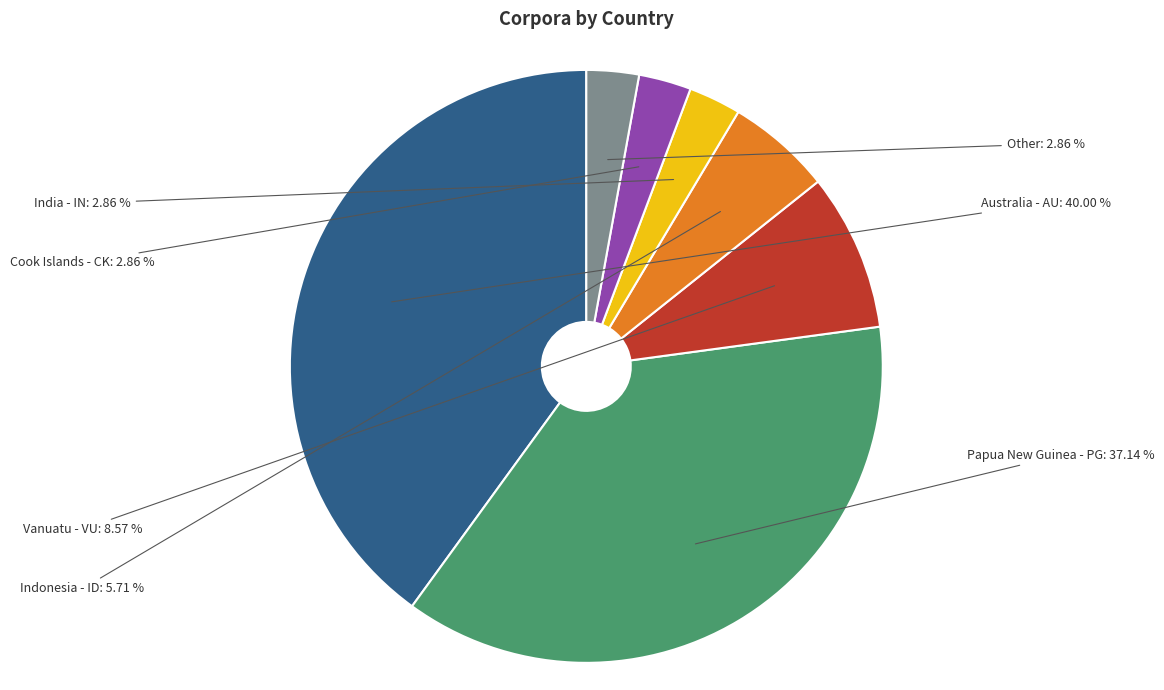

Is there a majority slice in this chart?

No